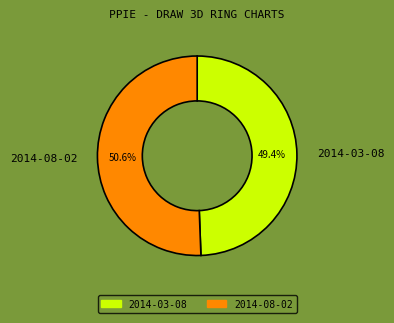

Is it true that 2014-03-08 is 44% of the pie?

False